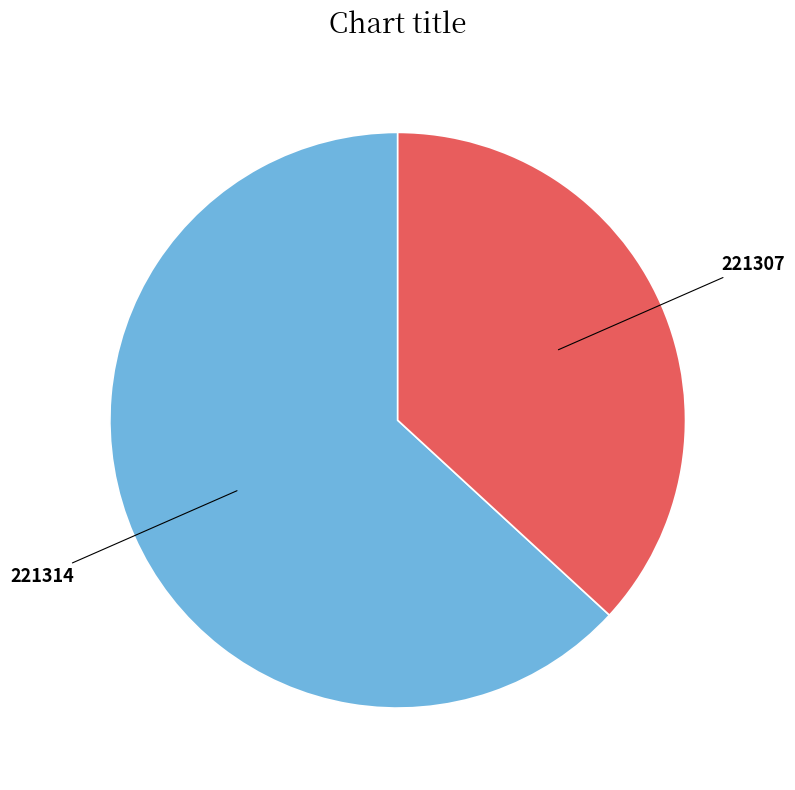

Combined, do 221307 and 221314 account for over 50%?

Yes